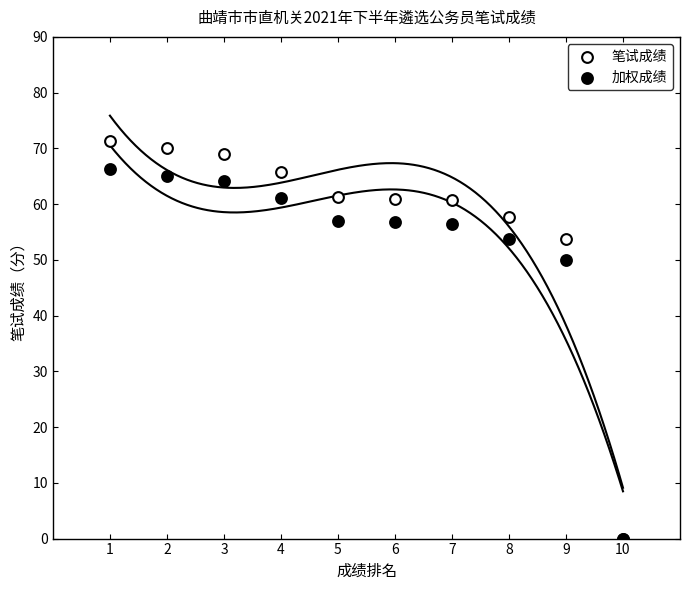

Across all series, what Y value is closest to 35?

50.0